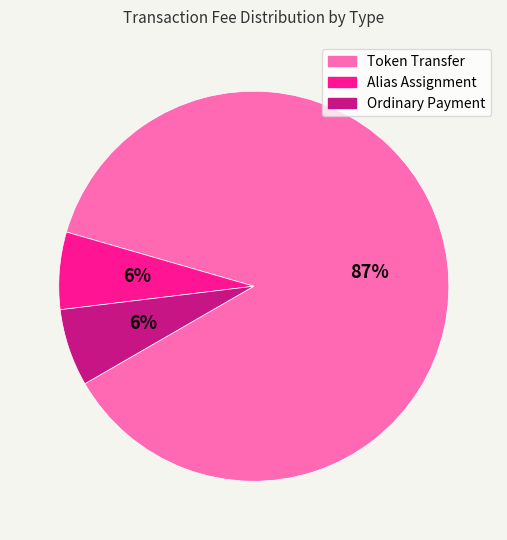

Is the sum of Alias Assignment and Ordinary Payment greater than half?

No